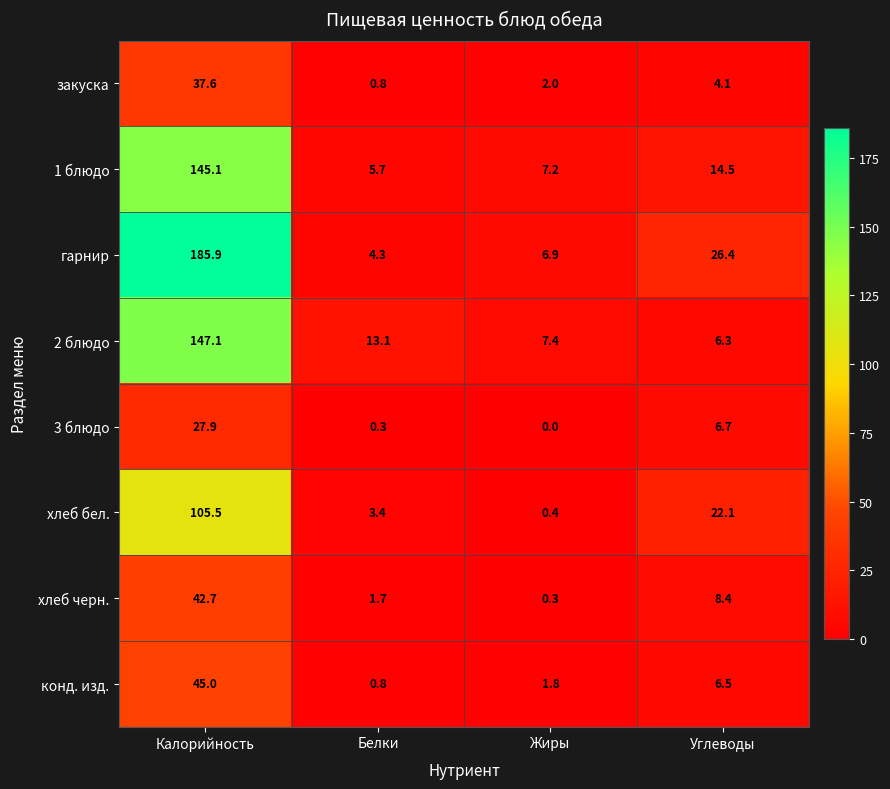

How many distinct data groups are displayed?

8